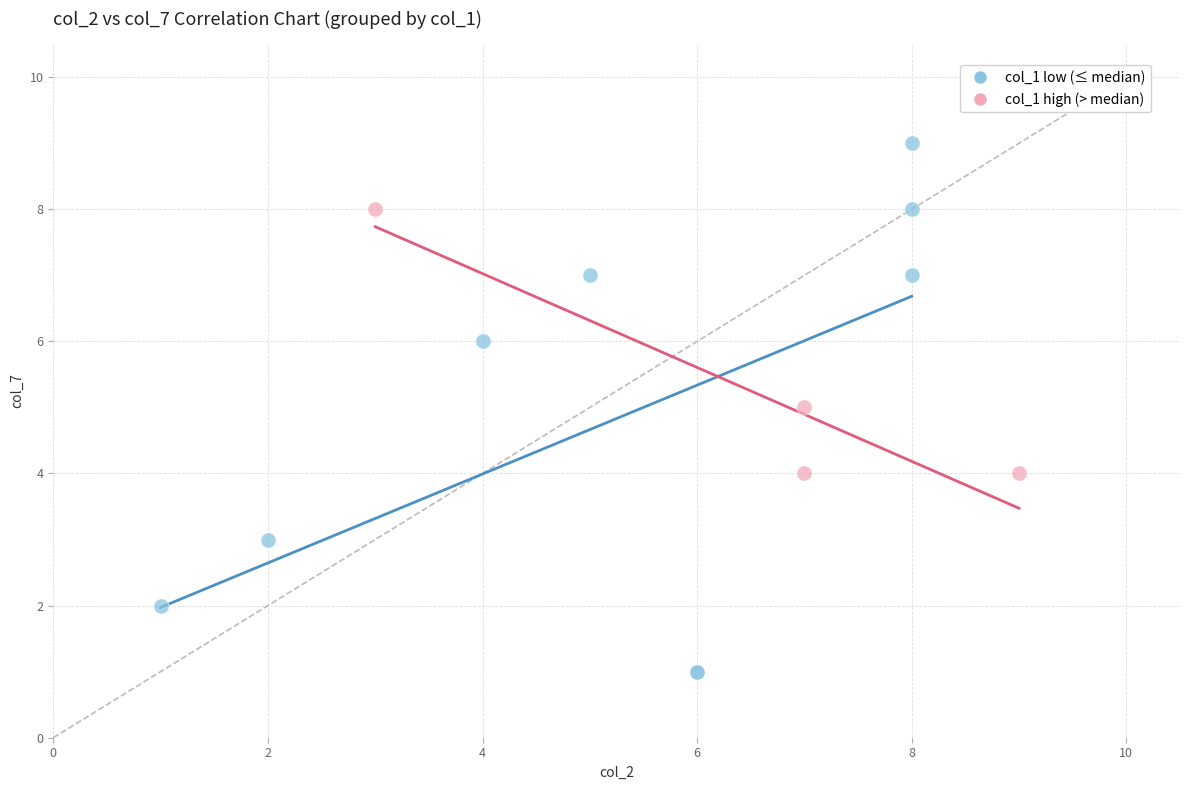

Which series reaches the minimum Y coordinate?

col_1 low (≤ median)